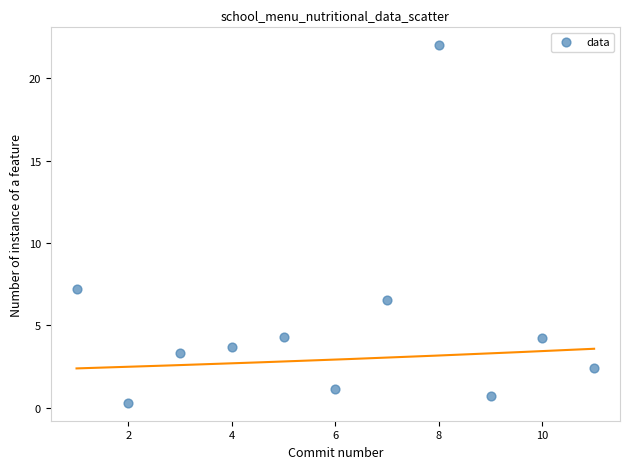

What Y value in the scatter plot is closest to 11?

7.2